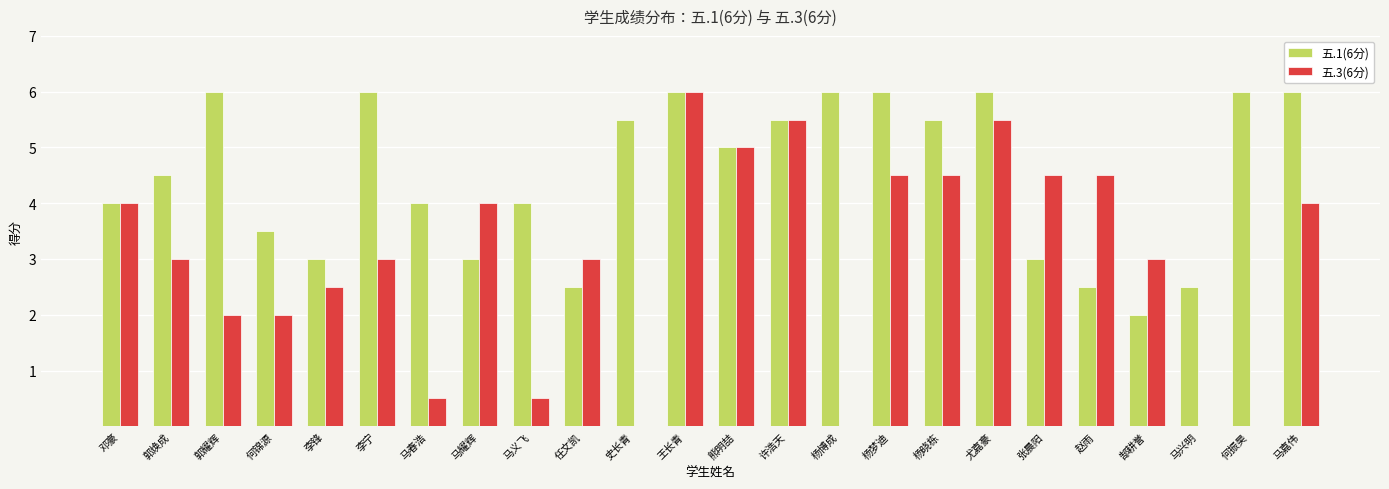

The value of 五.1(6分) at 李宁 is 6.0. True or false?

True